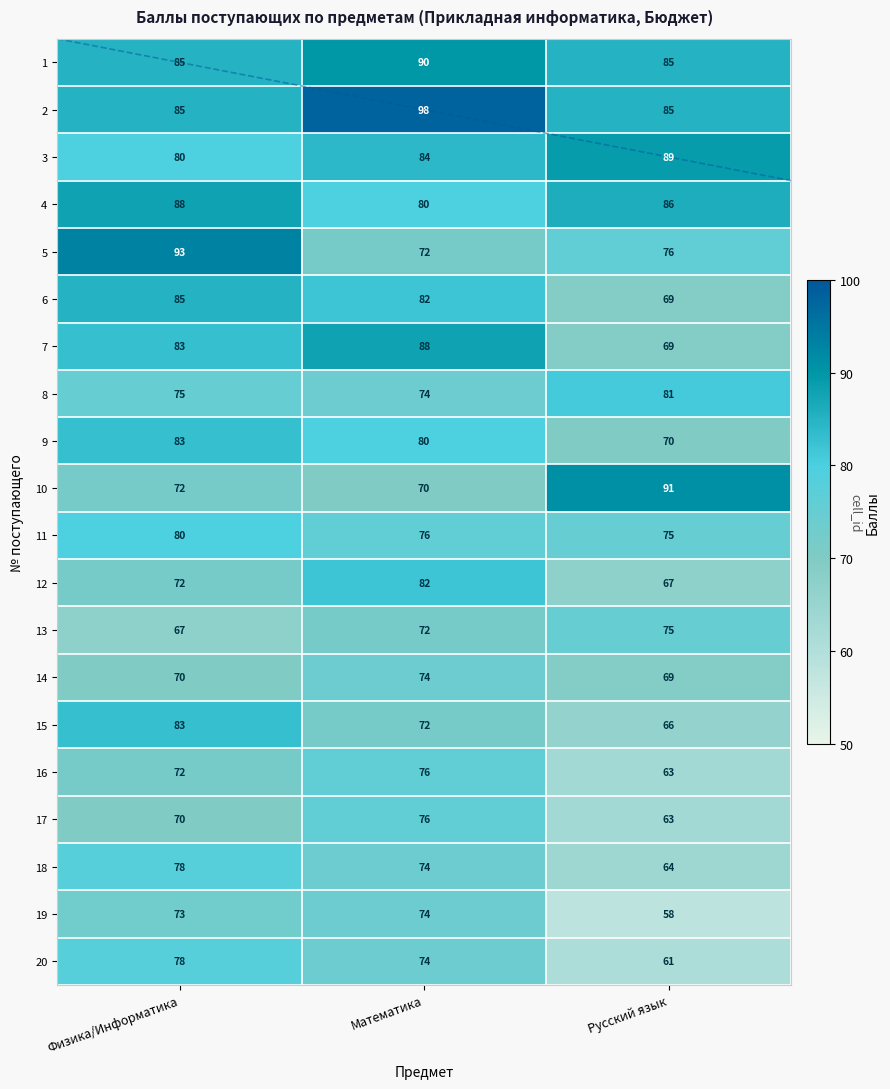

What is the difference between the maximum and minimum values in the 20 series?

17